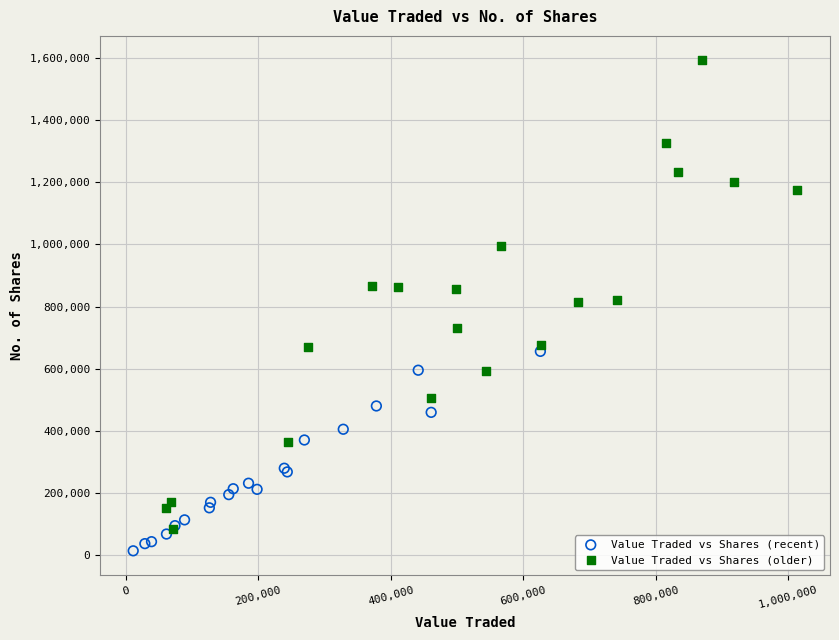

Which series has the largest Y range (max minus min)?

Value Traded vs Shares (older)